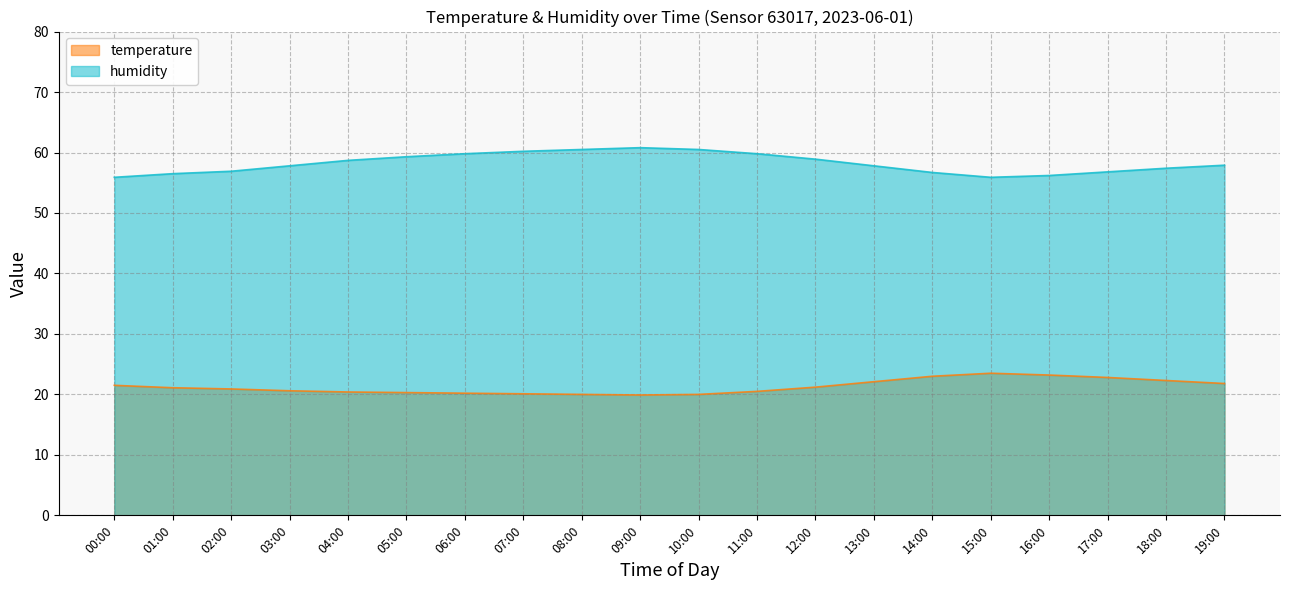

In temperature, how many points are lower than both neighbors (excluding endpoints)?

1